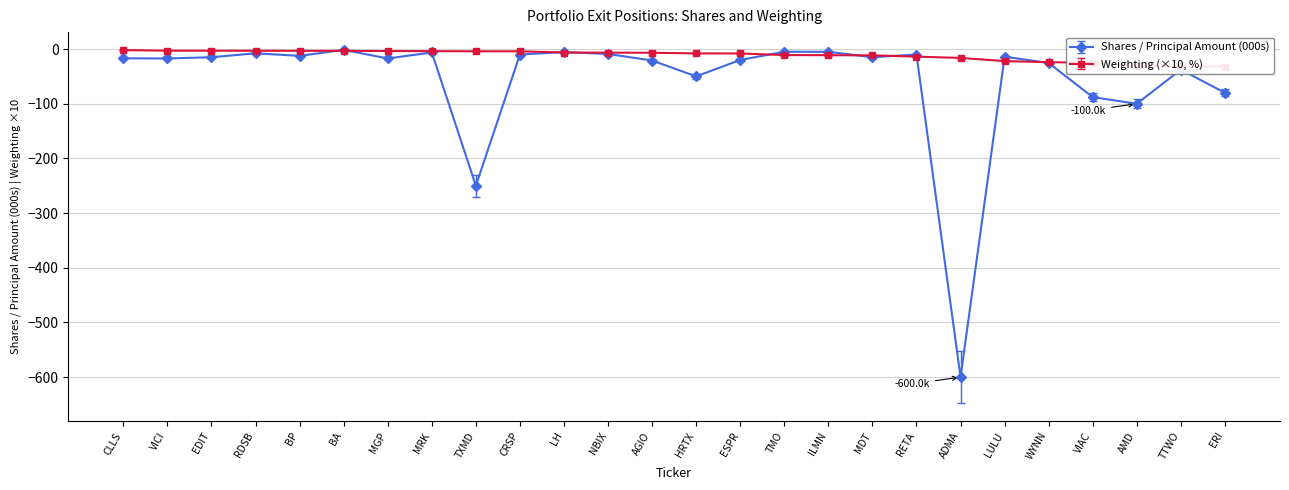

How many lines are shown in the chart?

1